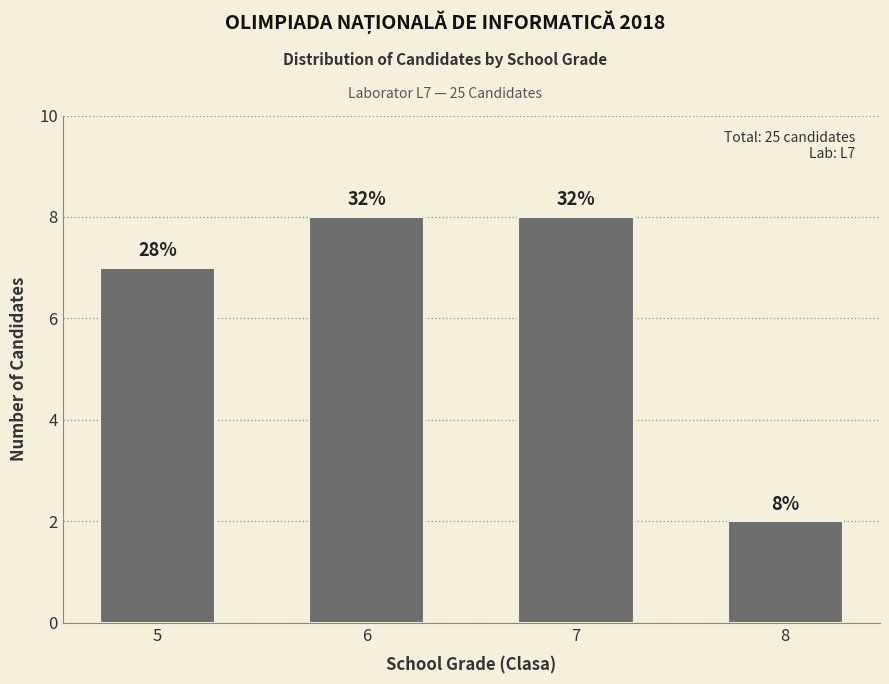

What is the difference between the second highest and minimum values?

6